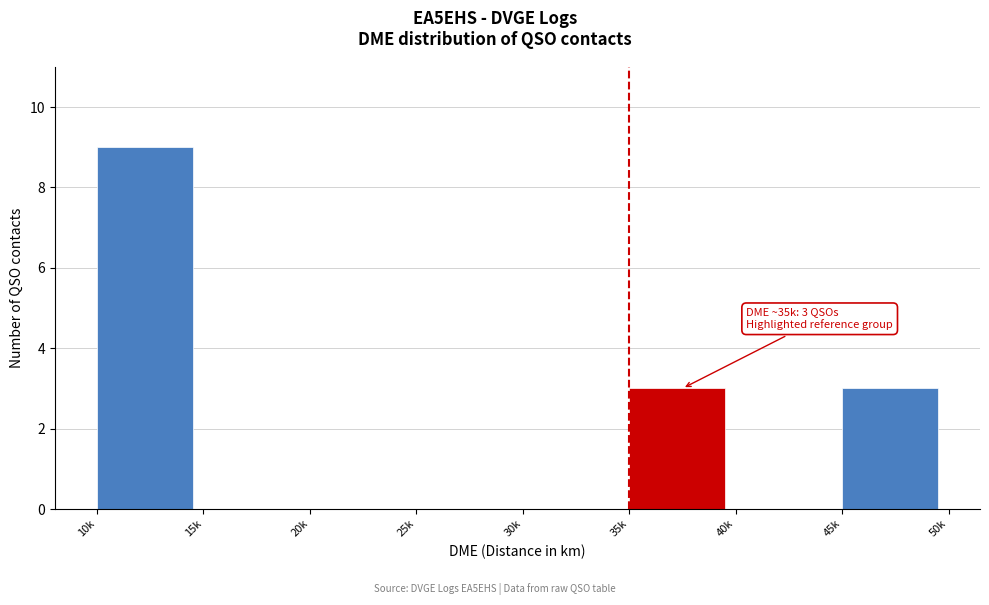

Reading right to left, extract all data points from this chart.

45k=3	40k=0	35k=3	30k=0	25k=0	20k=0	15k=0	10k=9